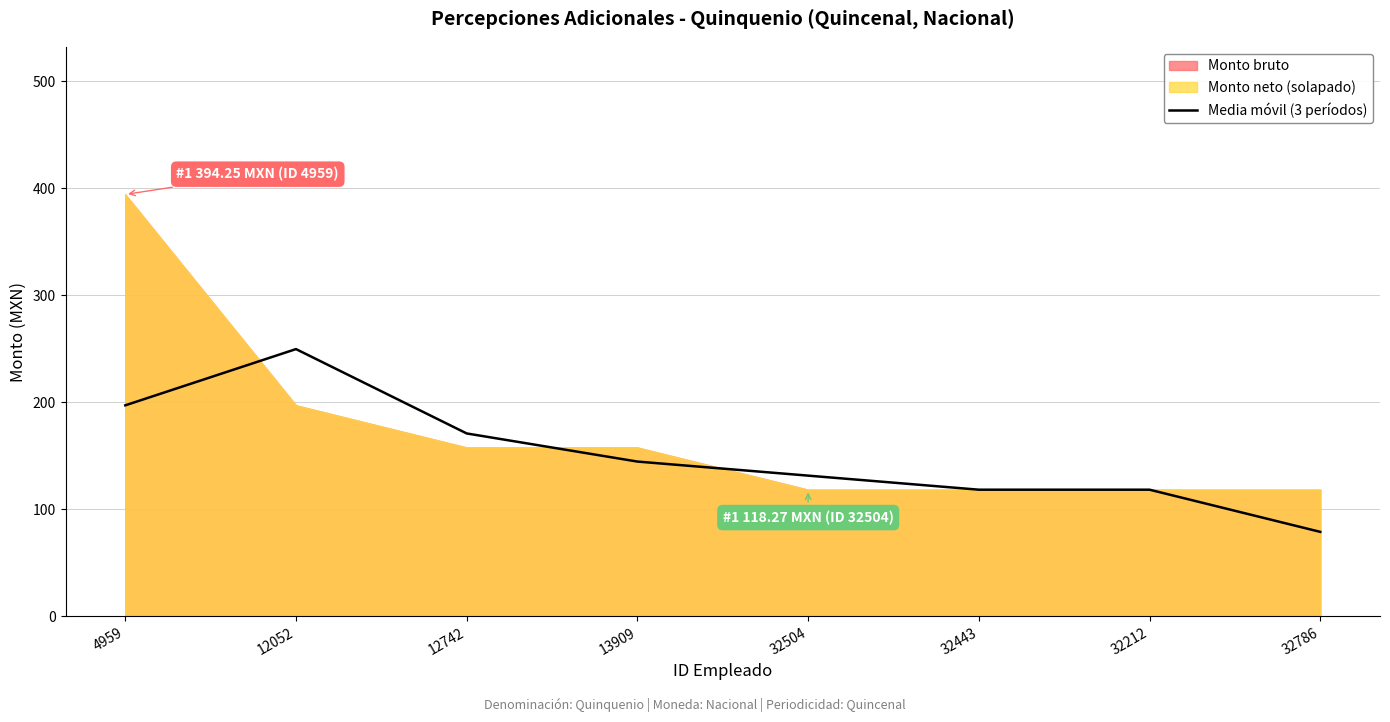

How many points are higher than both their immediate neighbors (excluding endpoints)?

1